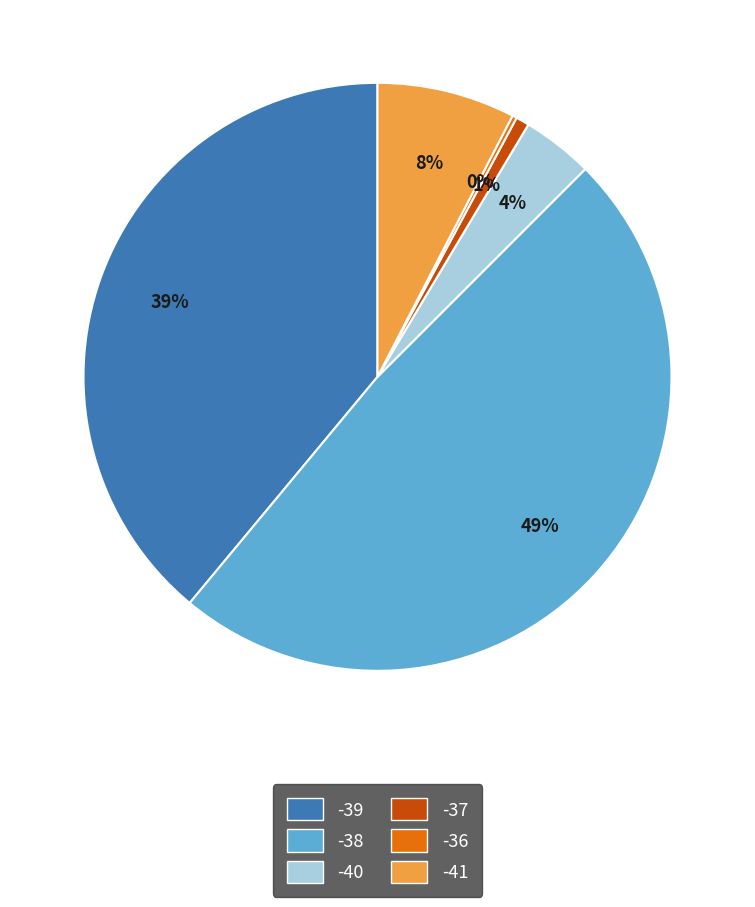

Between -40 and -41, which is larger?

-41